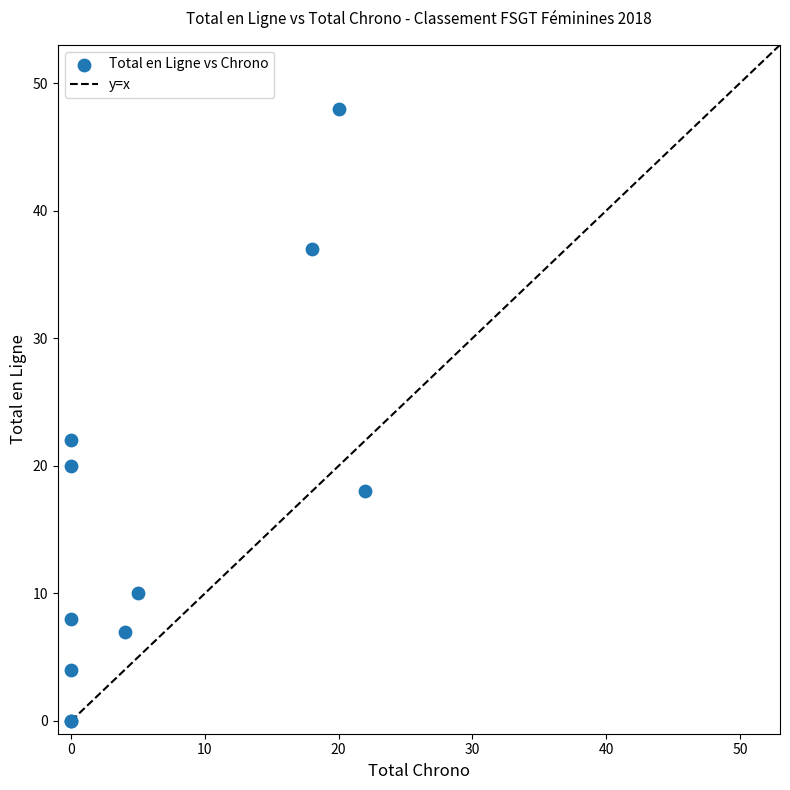

What Y value in the scatter plot is closest to 24?

22